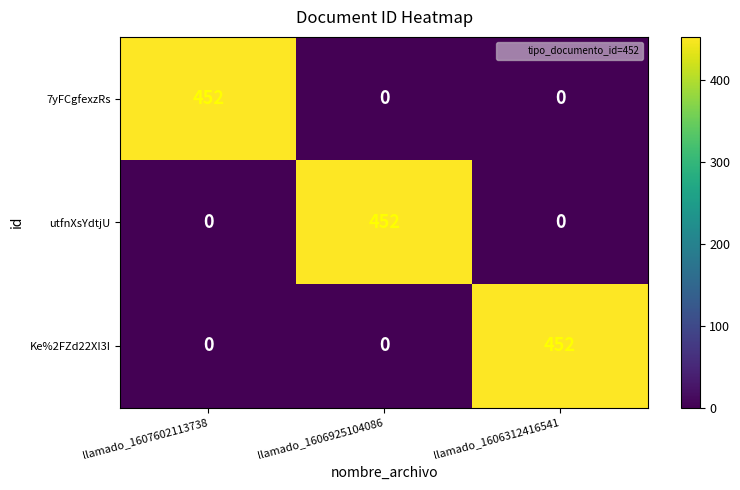

What is the total value across all series at llamado_1607602113738?

452